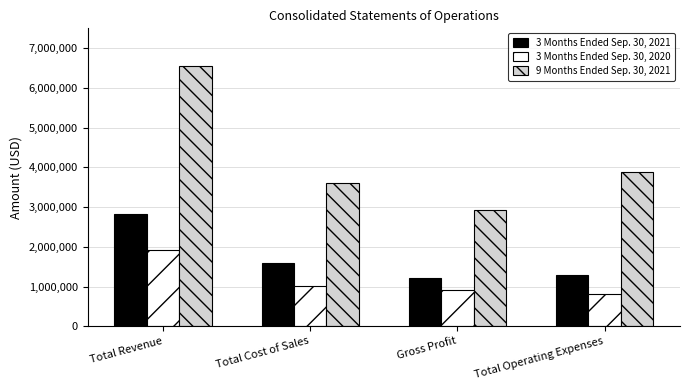

What is the highest value of the 3 Months Ended Sep. 30, 2021 series?

2814642